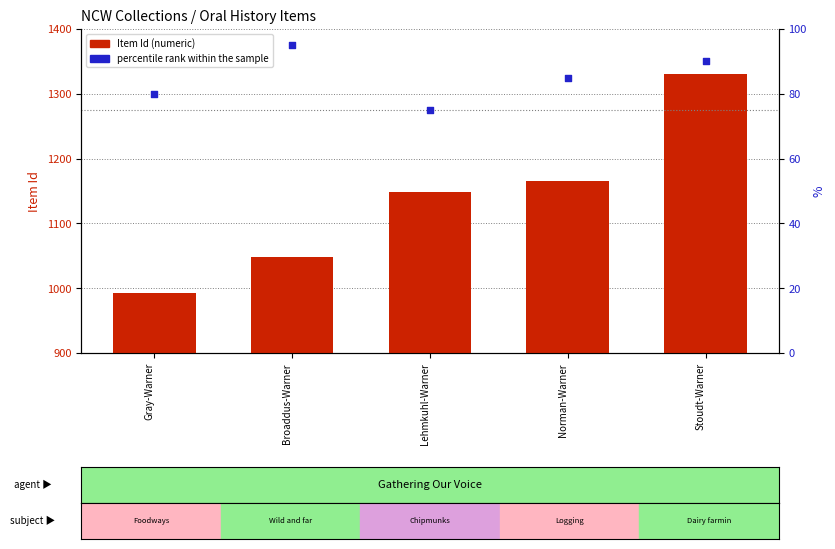

At which category is the sum across all series the highest?

Stoudt-Warner